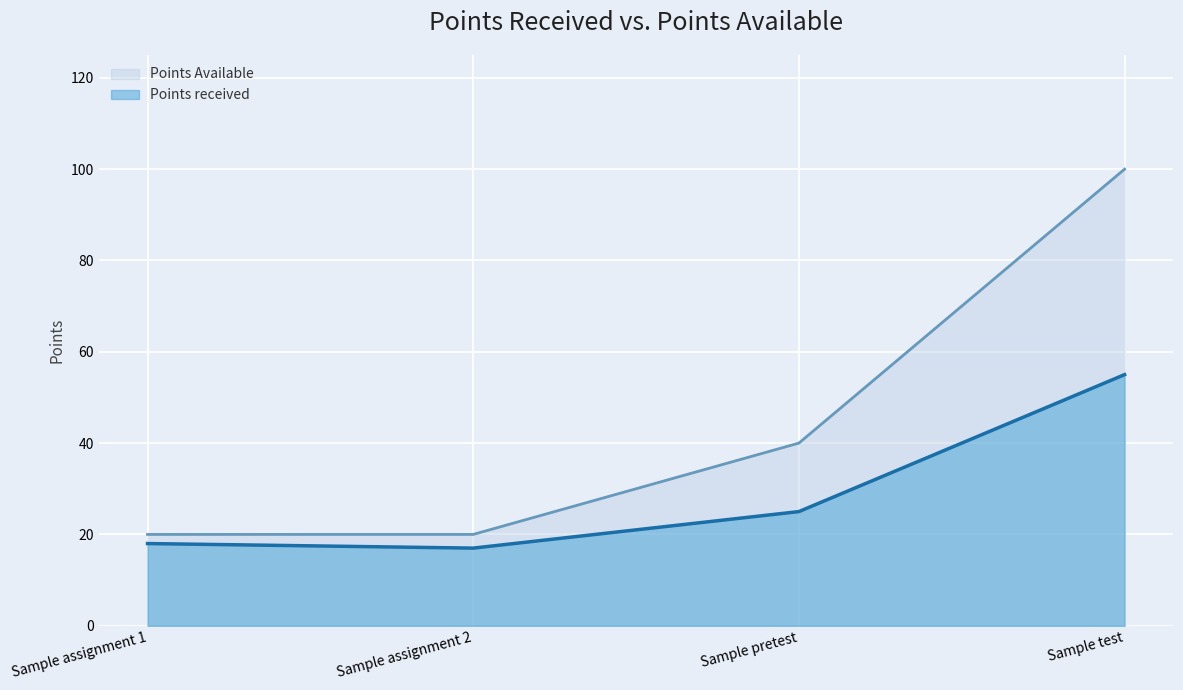

At which label is Points Available closest to 60?

Sample pretest